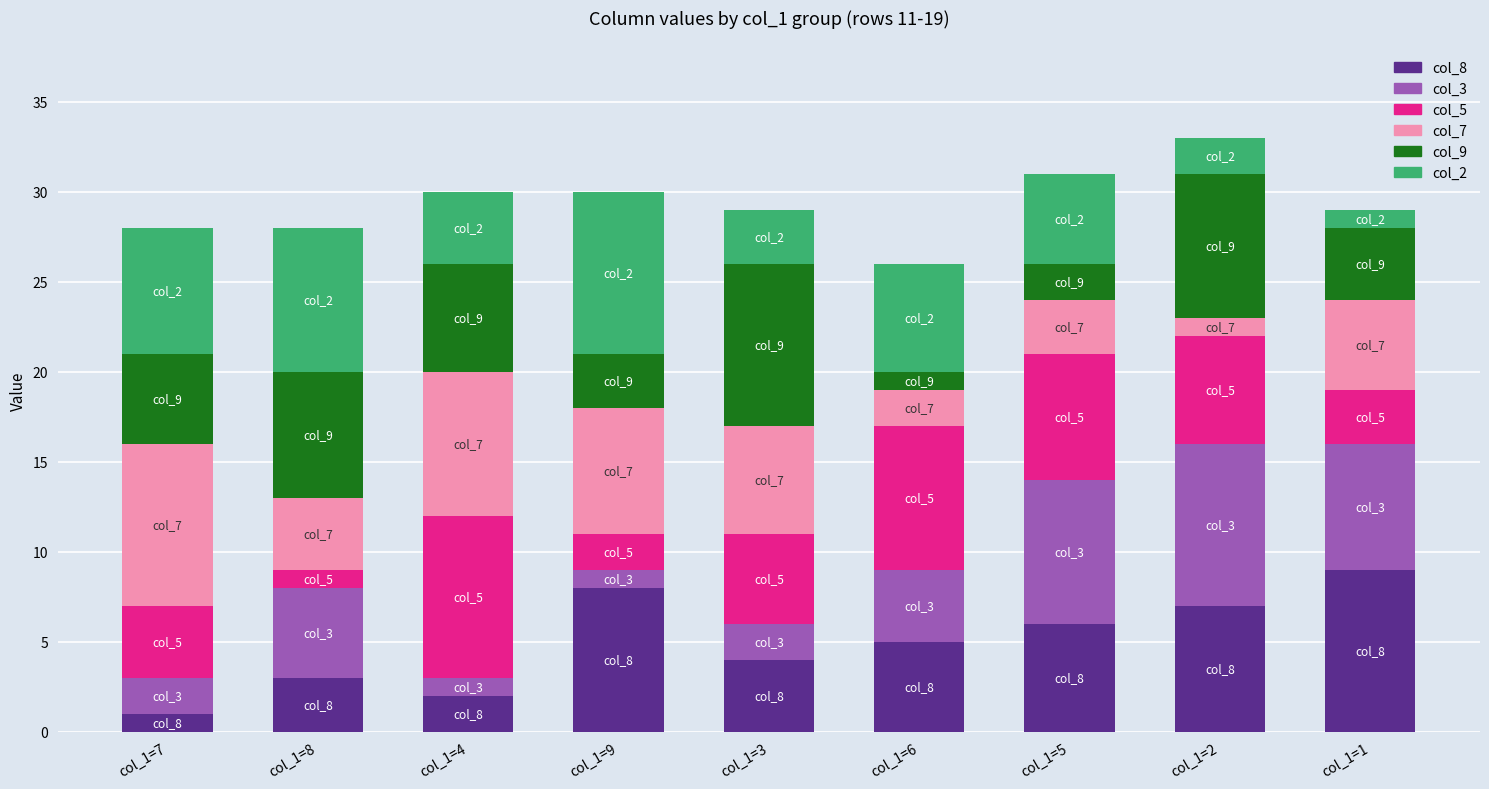

The value of col_8 at col_1=9 is 2. True or false?

False